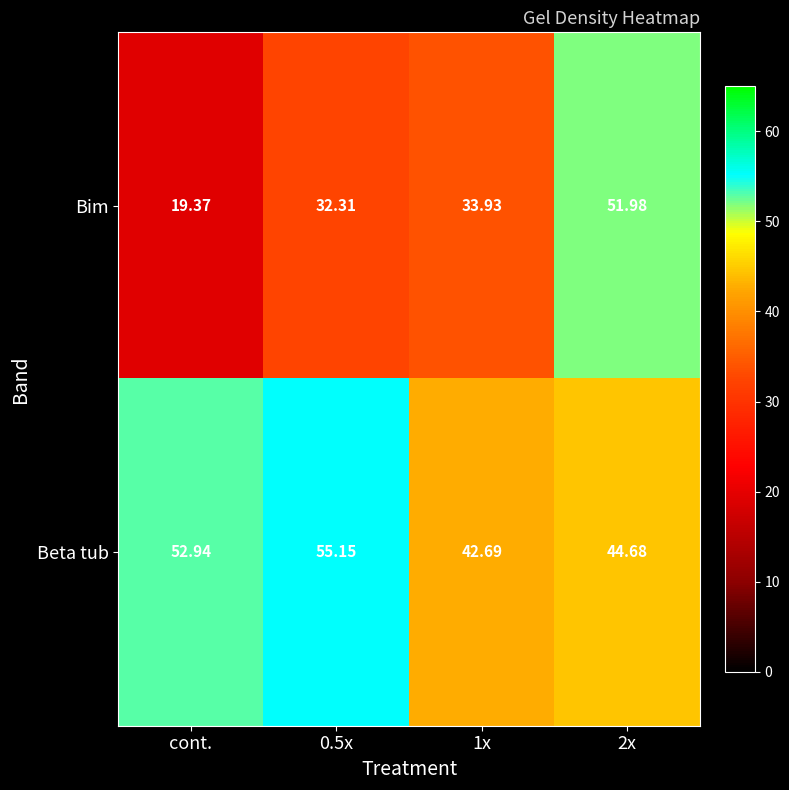

Which series has the largest total across all categories?

Beta tub